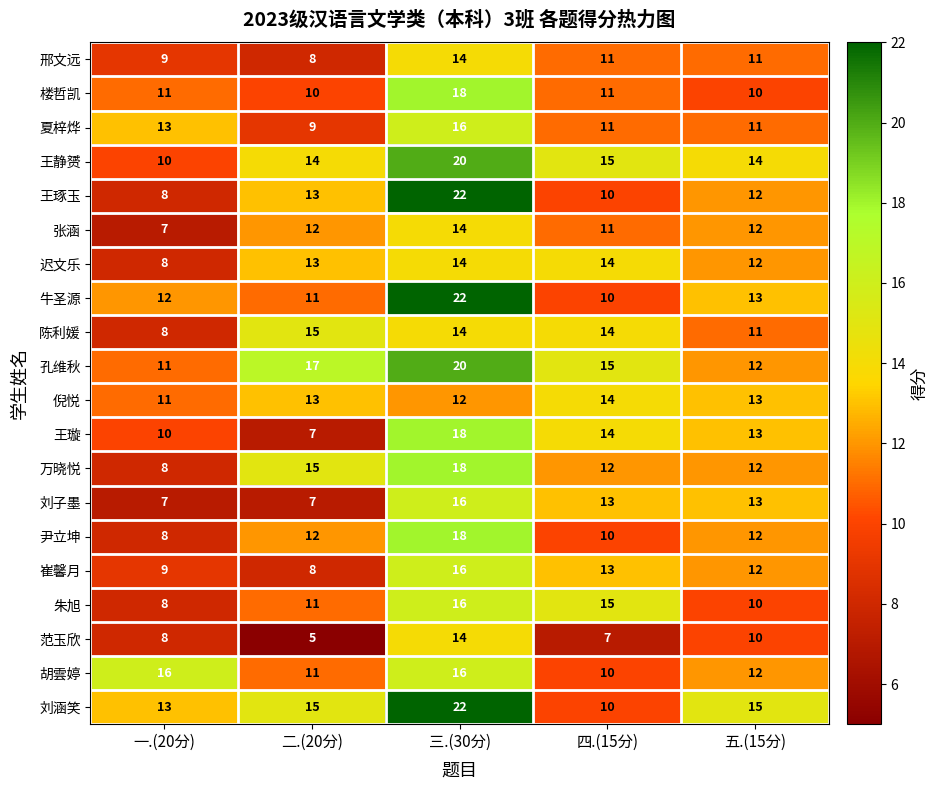

Rank the categories by 王璇 value from lowest to highest.

二.(20分), 一.(20分), 五.(15分), 四.(15分), 三.(30分)